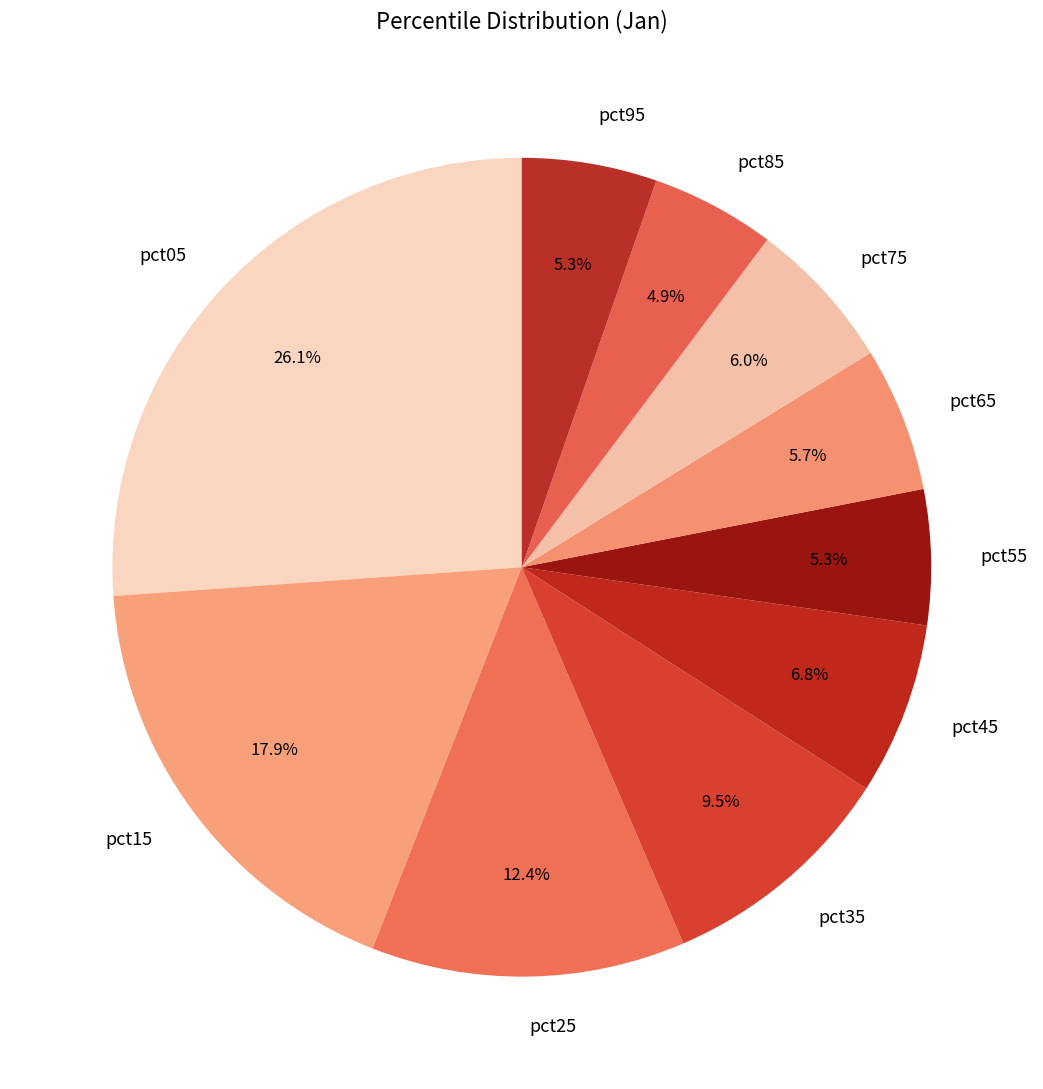

Is there any slice that represents more than half of the pie?

No